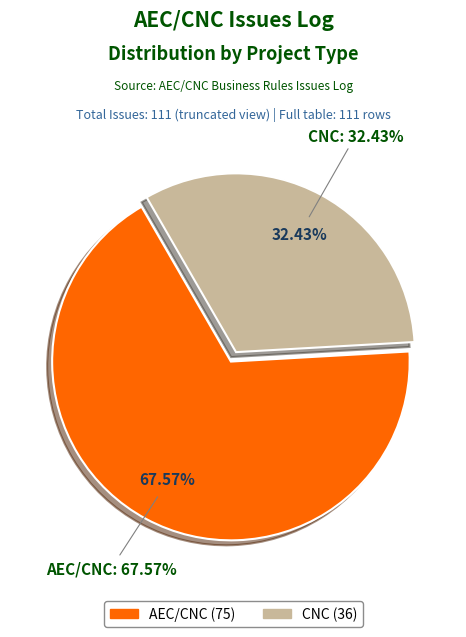

Between AEC/CNC and CNC, which is larger?

AEC/CNC